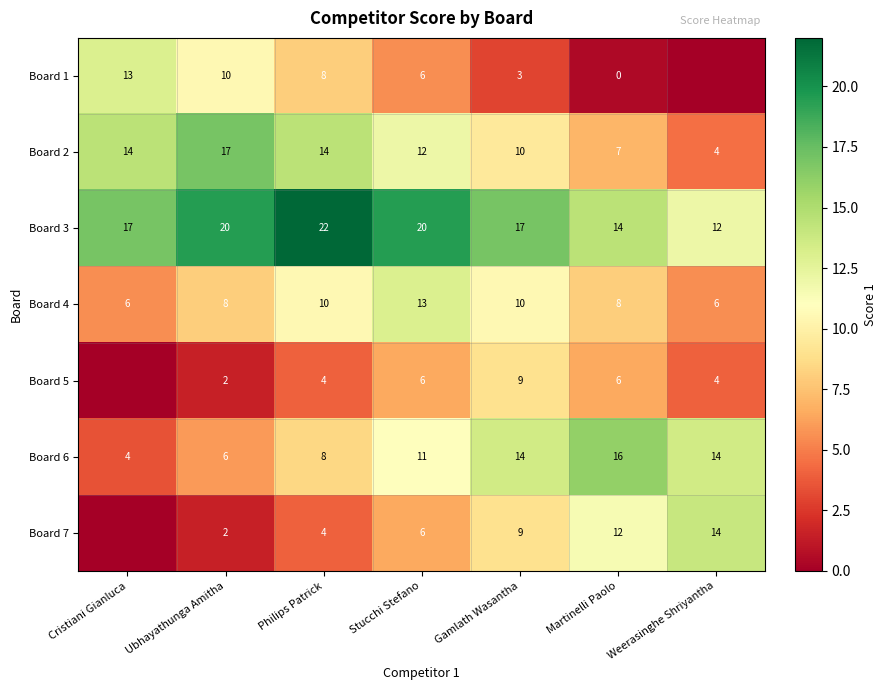

What is the sum of the Board 3 values at Martinelli Paolo and Gamlath Wasantha?

31